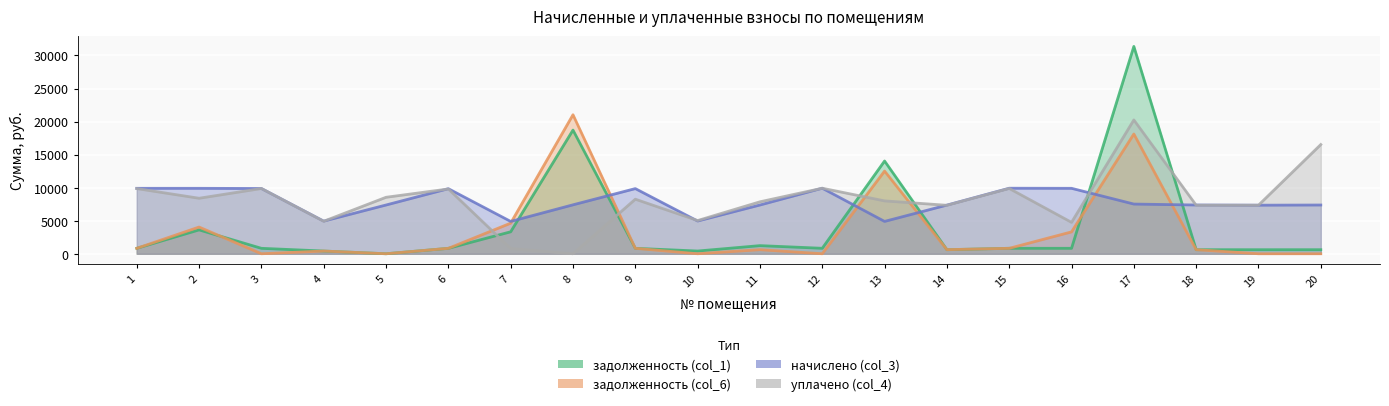

Where is задолженность (col_1) nearest to the value 15687?

13